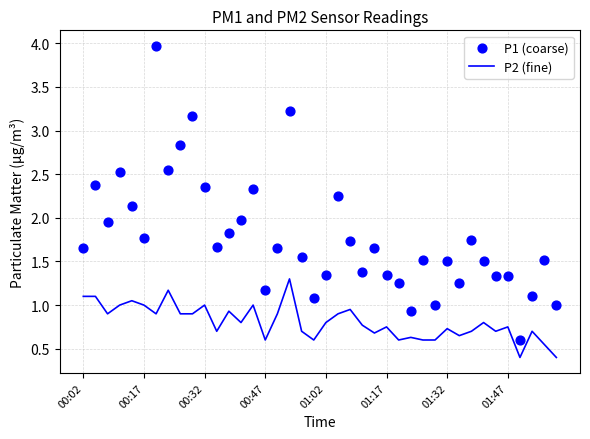

Which series has the widest spread of Y values?

P1 (coarse)